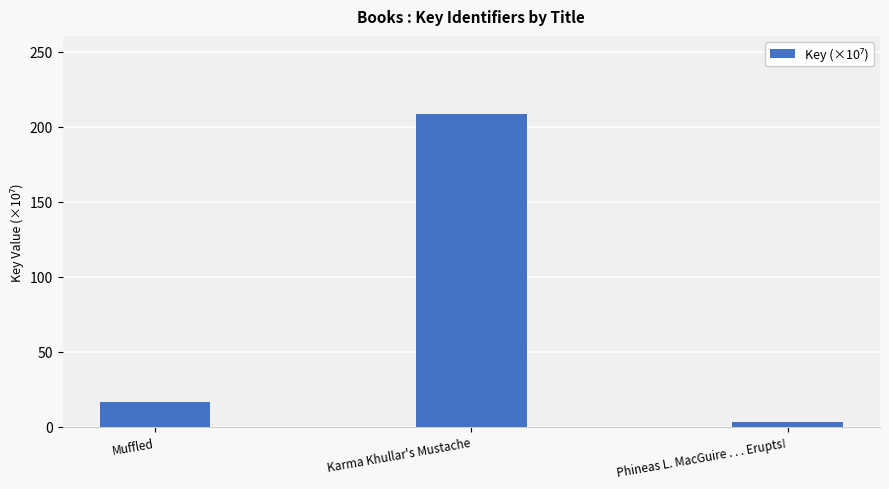

What is the greatest value displayed?

208.5